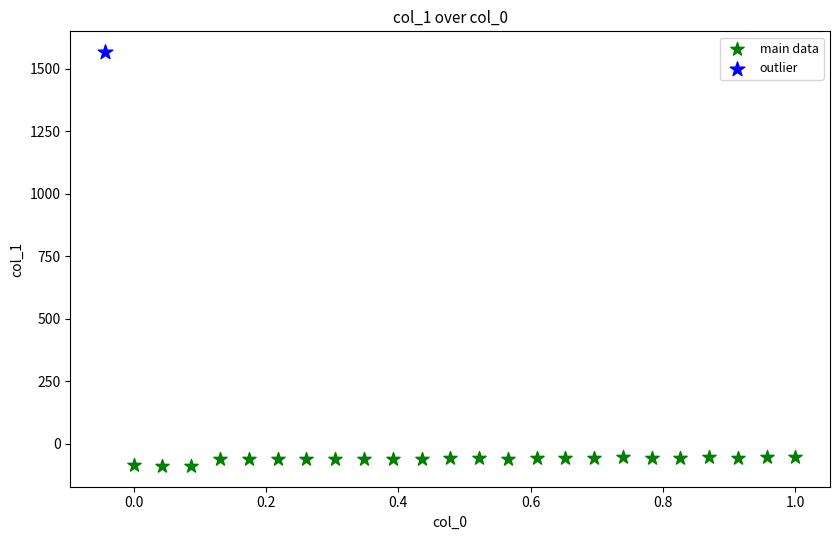

What are all the series names shown in the legend?

main data, outlier